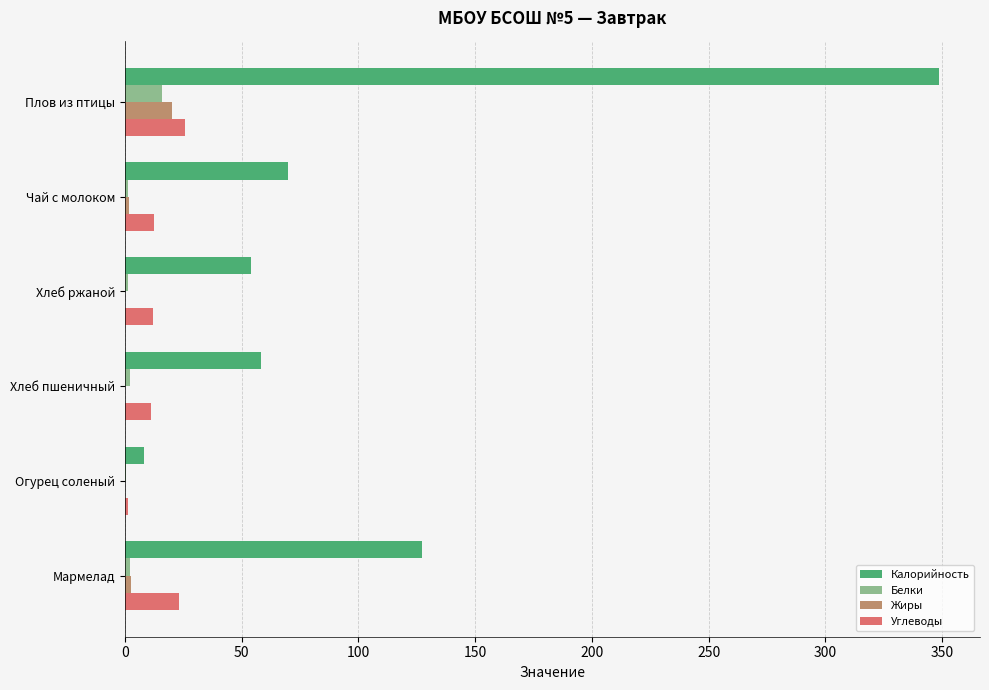

Which series changed the most between Плов из птицы and Огурец соленый?

Калорийность